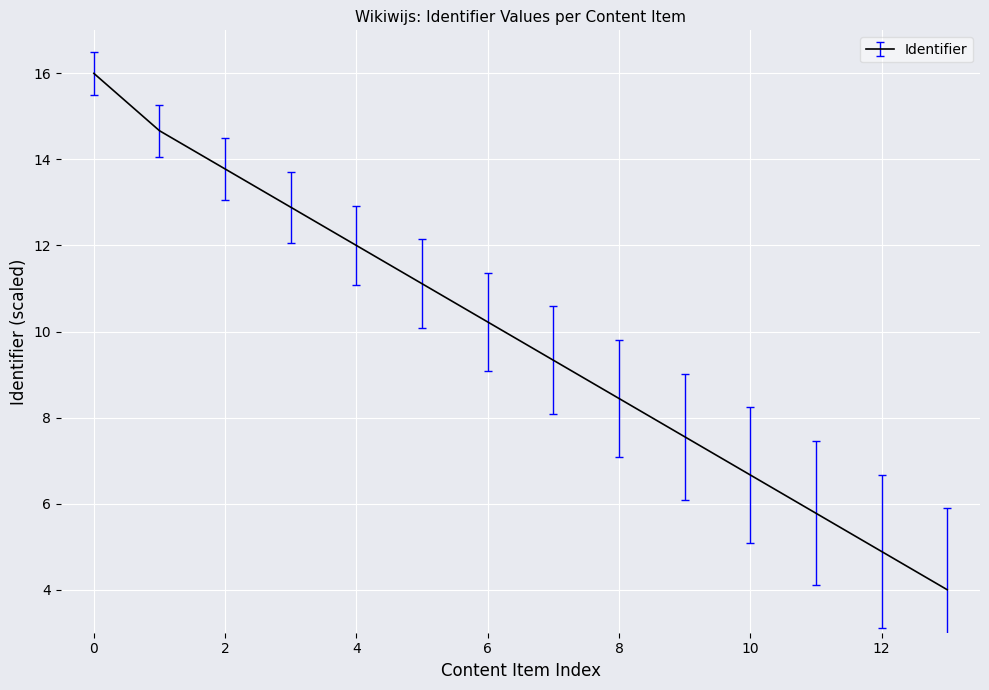

What is the maximum value shown in the chart?

16.0